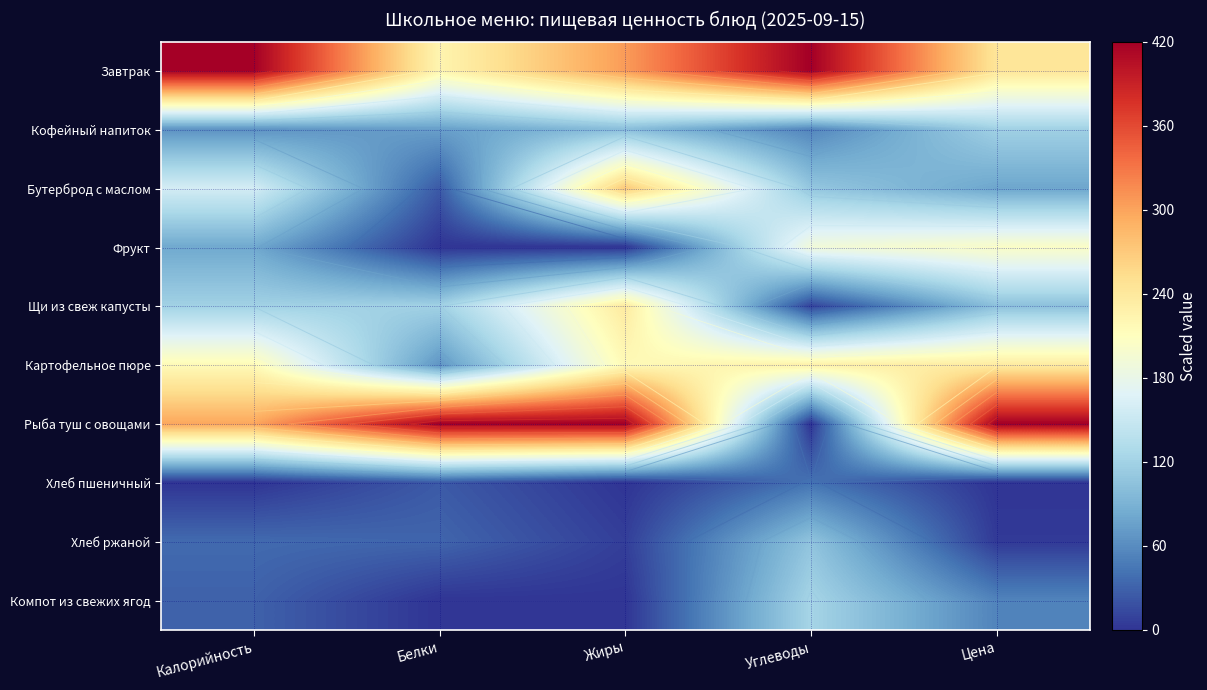

Which has a higher value, Углеводы or Жиры?

Углеводы